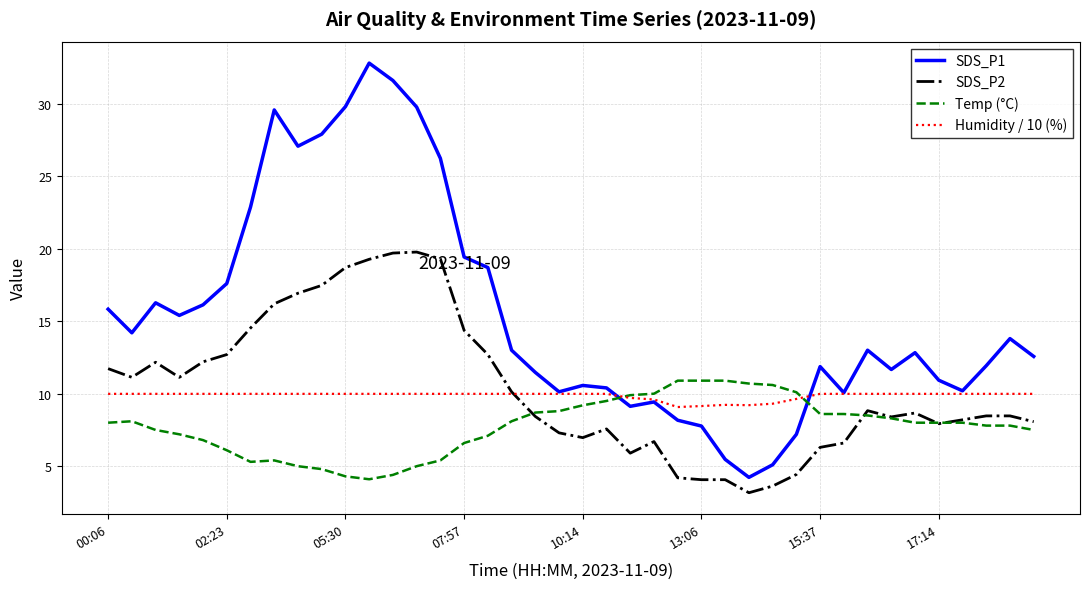

True or false: SDS_P1 and SDS_P2 cross at least once.

False